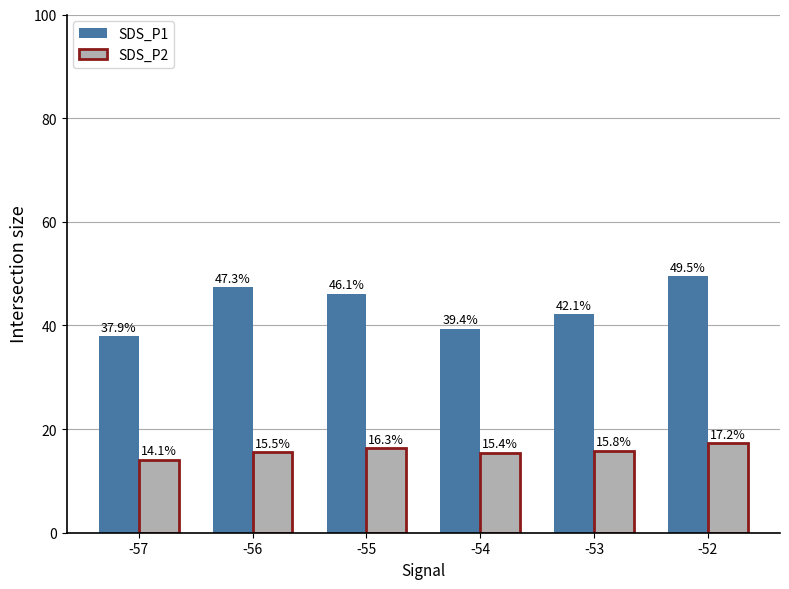

What value does the SDS_P2 series have at -55?

16.3